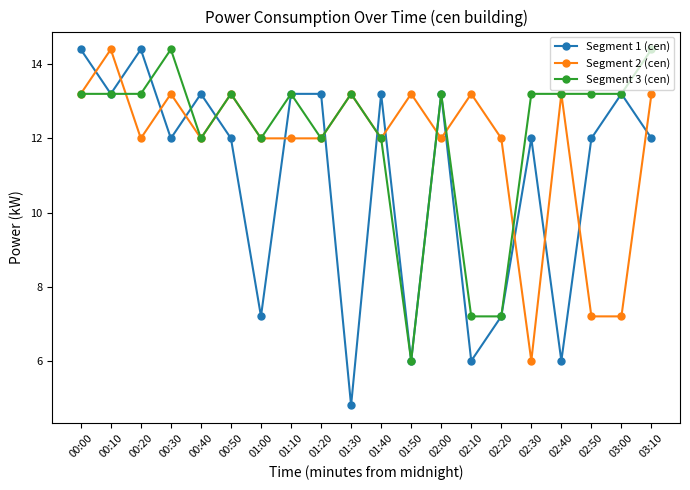

What is the value of the Segment 1 (cen) point at the 15th from the left?

7.2